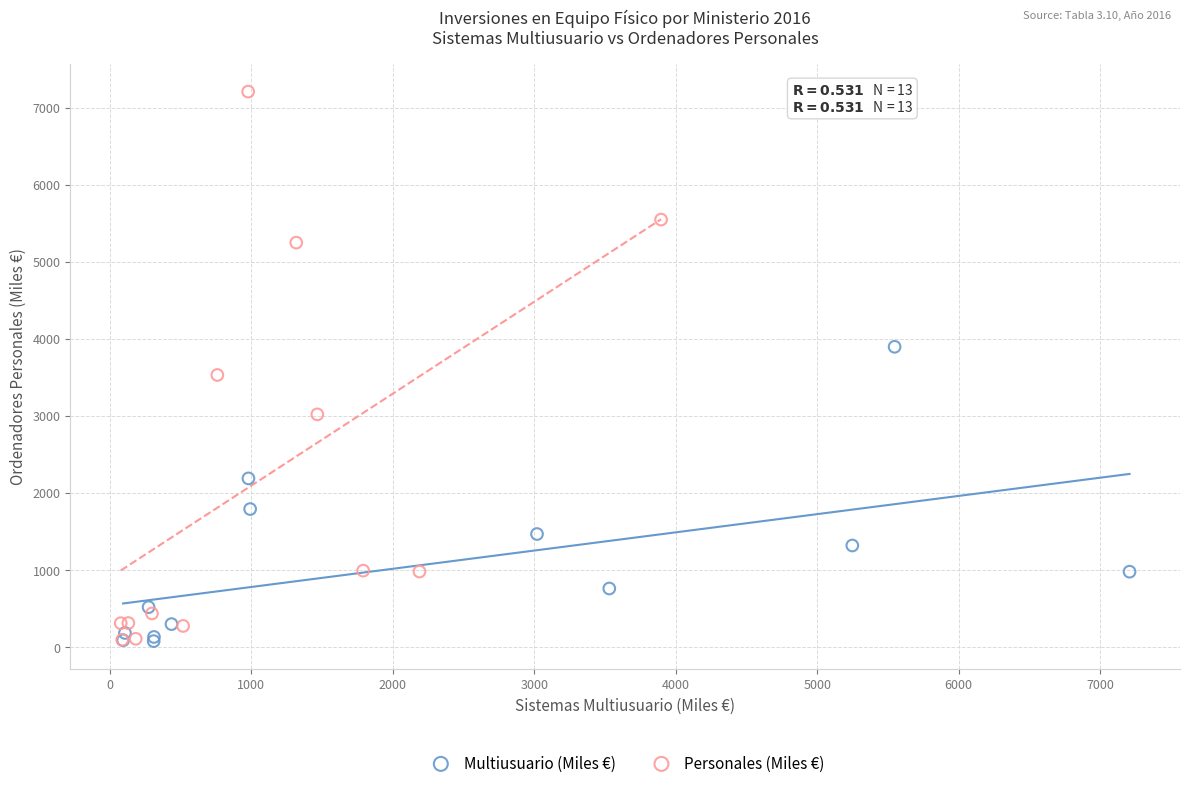

Which series contains the highest Y value?

Personales (Miles €)